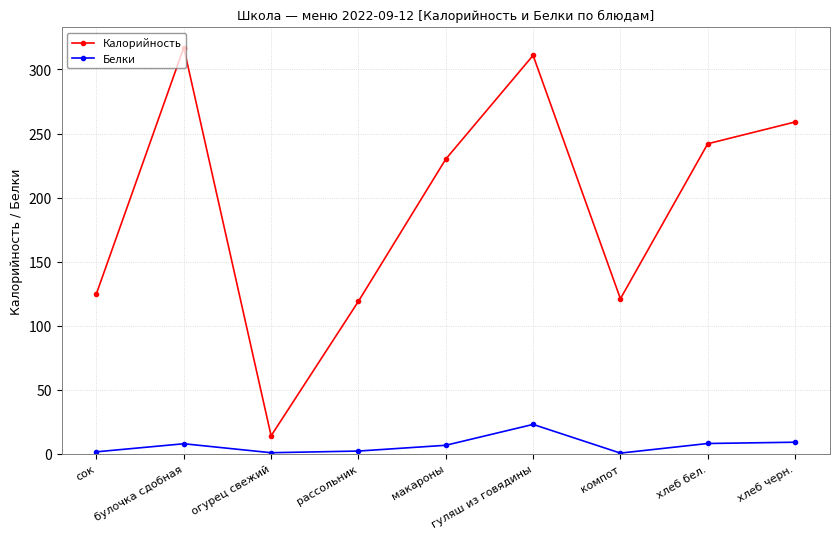

At which label does Белки reach its peak?

гуляш из говядины